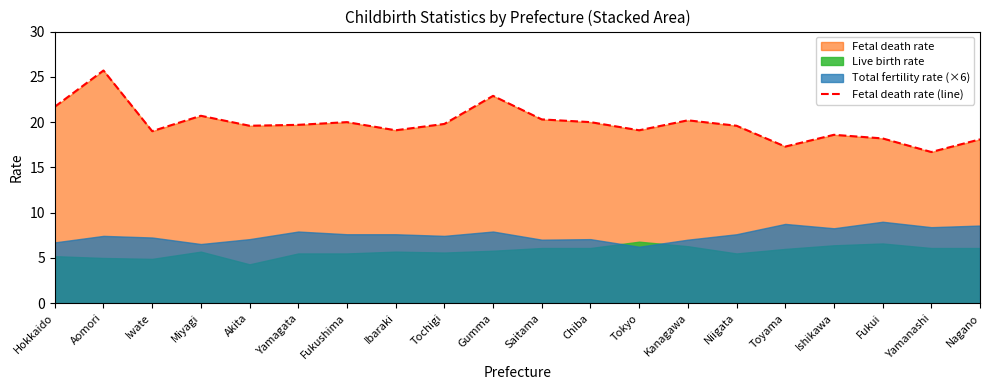

What is the average value?

19.8